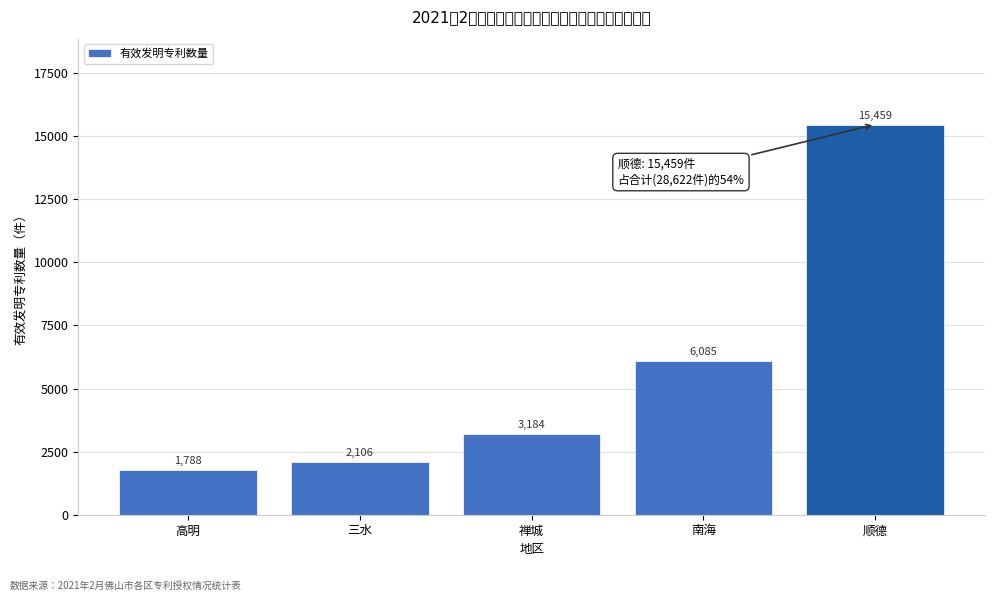

Reading right to left, list all the values displayed in this chart.

顺德=15459	南海=6085	禅城=3184	三水=2106	高明=1788